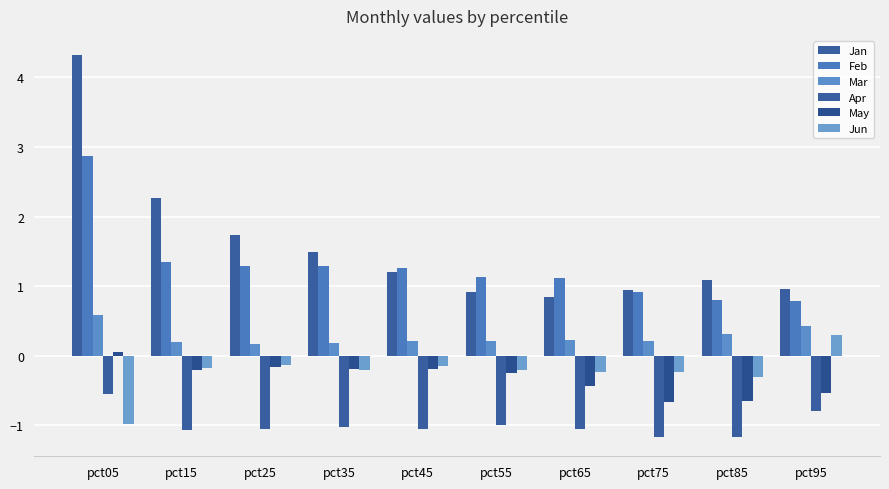

Between pct35 and pct85, which series saw the biggest shift?

Feb